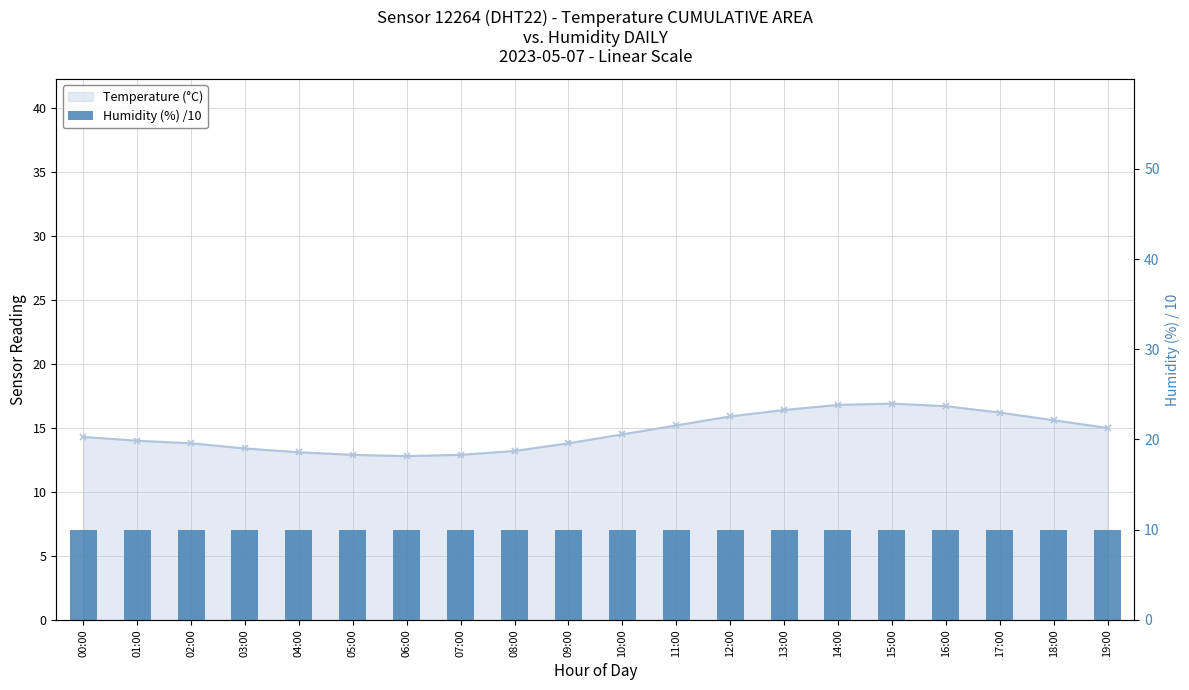

What are all the series names shown in the legend?

Temperature (°C), Humidity (%) /10